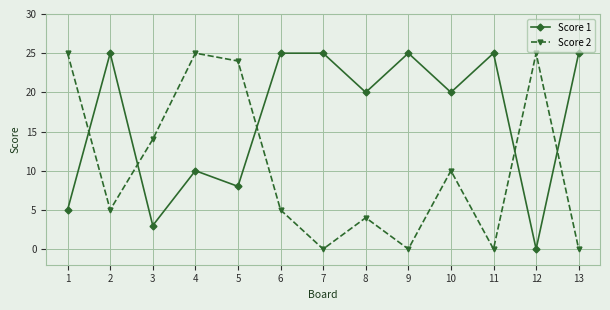

List the series in order of their overall mean, lowest first.

Score 2, Score 1